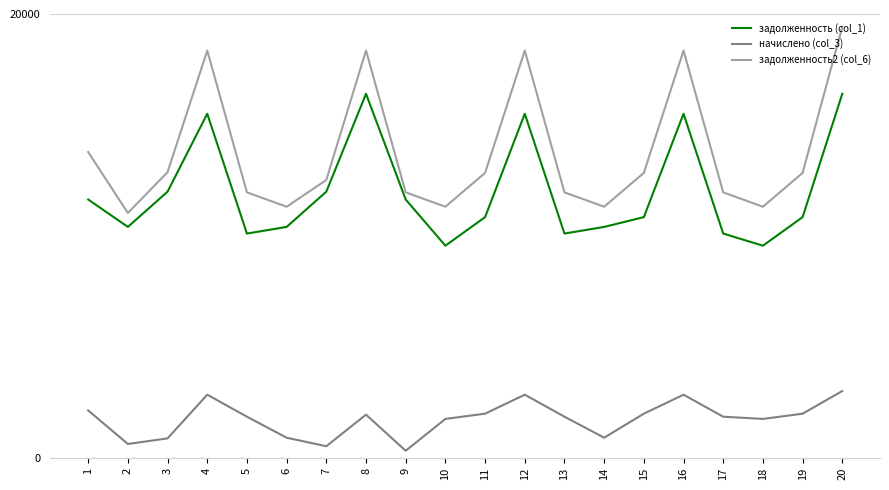

At 13, list the series in order from smallest to largest.

начислено (col_3), задолженность (col_1), задолженность2 (col_6)